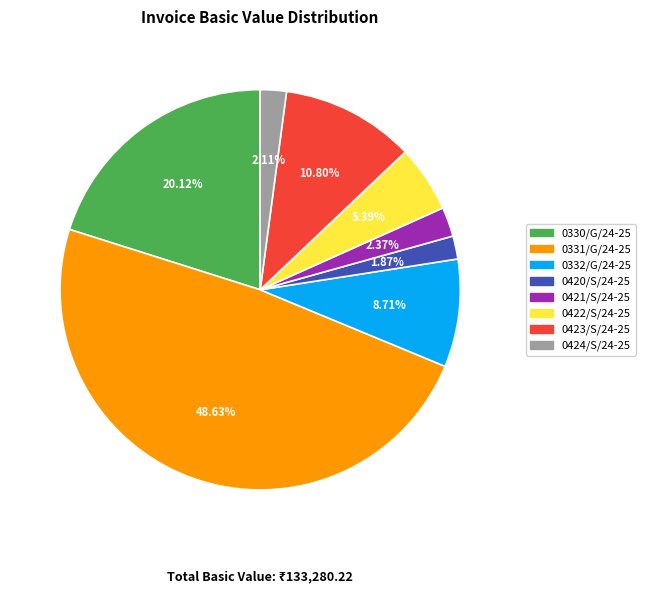

Between 0420/S/24-25 and 0330/G/24-25, which is larger?

0330/G/24-25